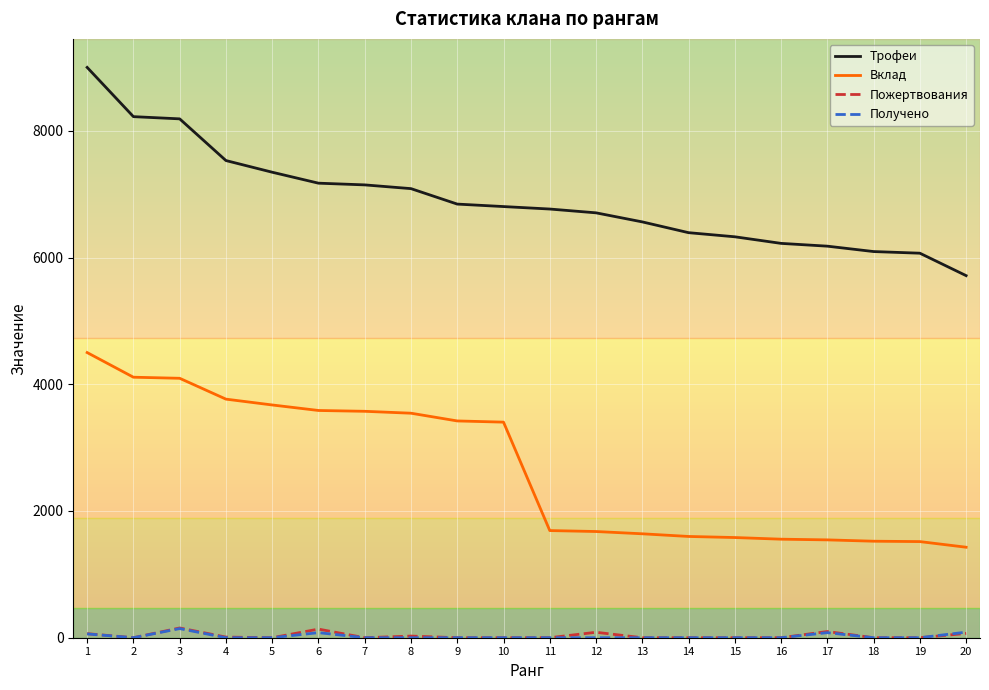

The value of Вклад at 11 is 767. True or false?

False